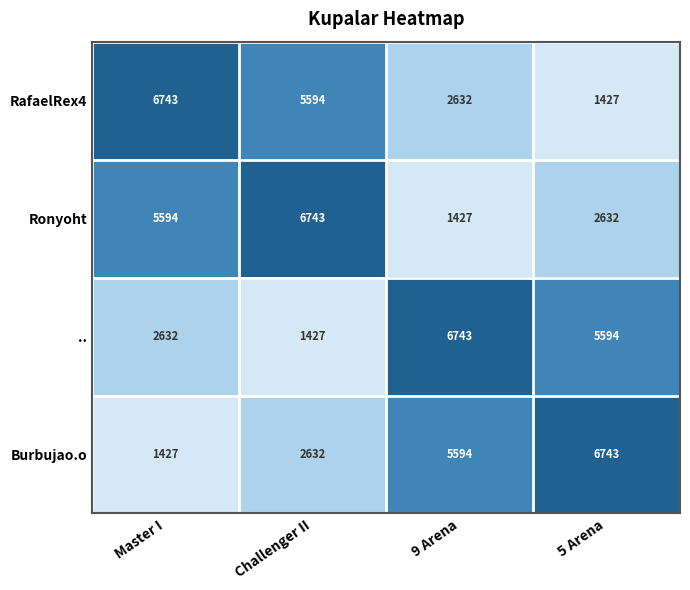

Where is RafaelRex4 nearest to the value 4085?

9 Arena